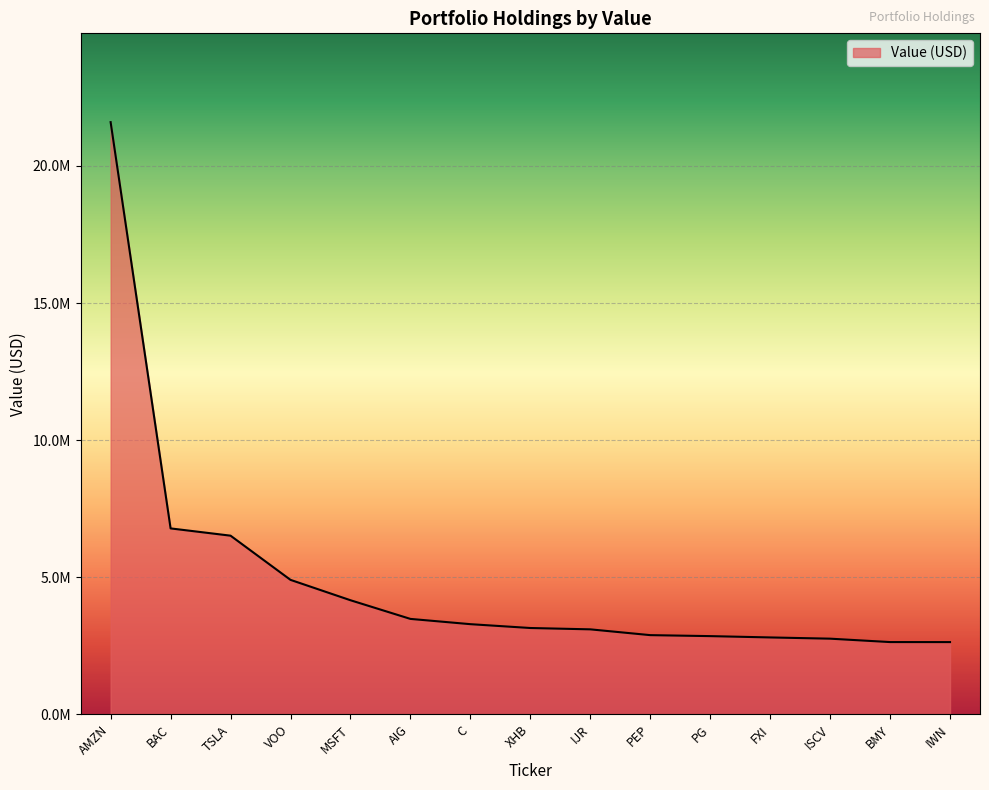

Between AMZN and PG, which is larger?

AMZN